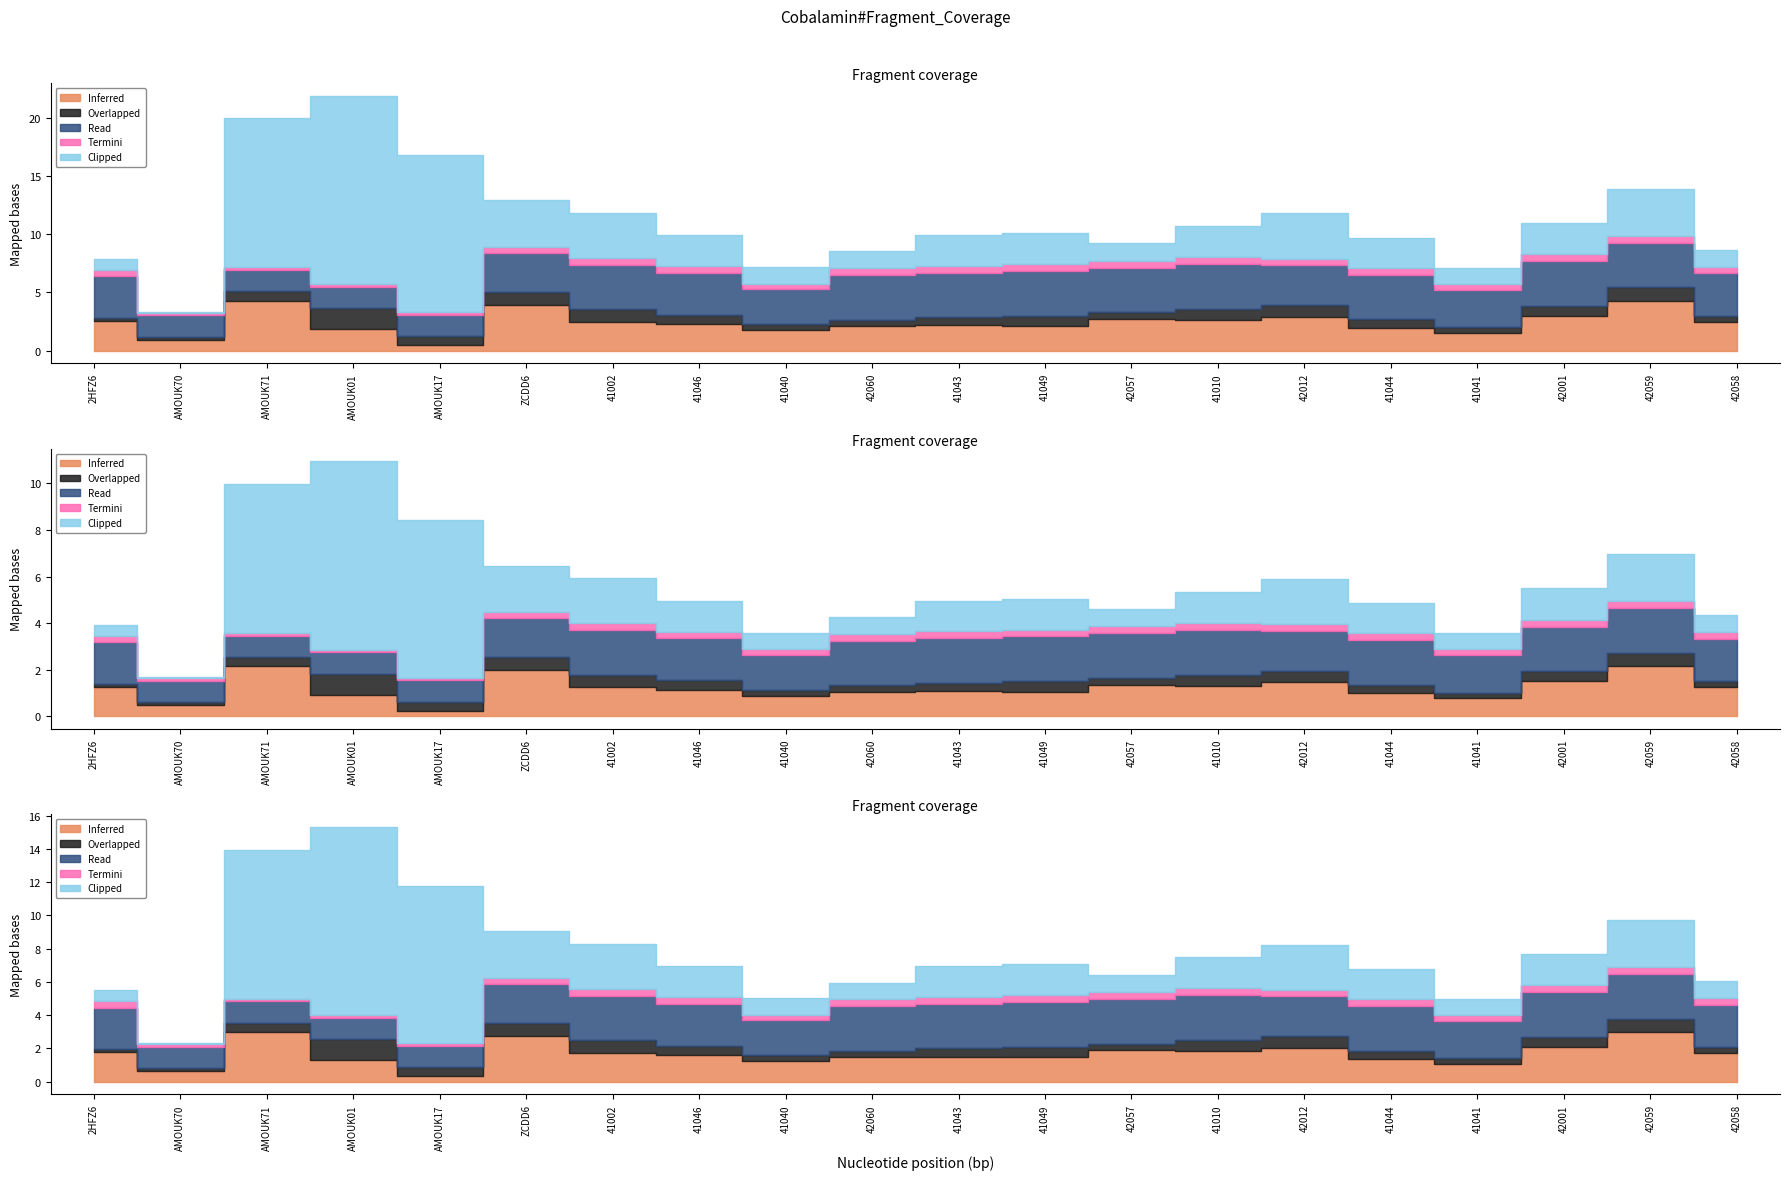

Which series has the largest range (max minus min)?

Clipped